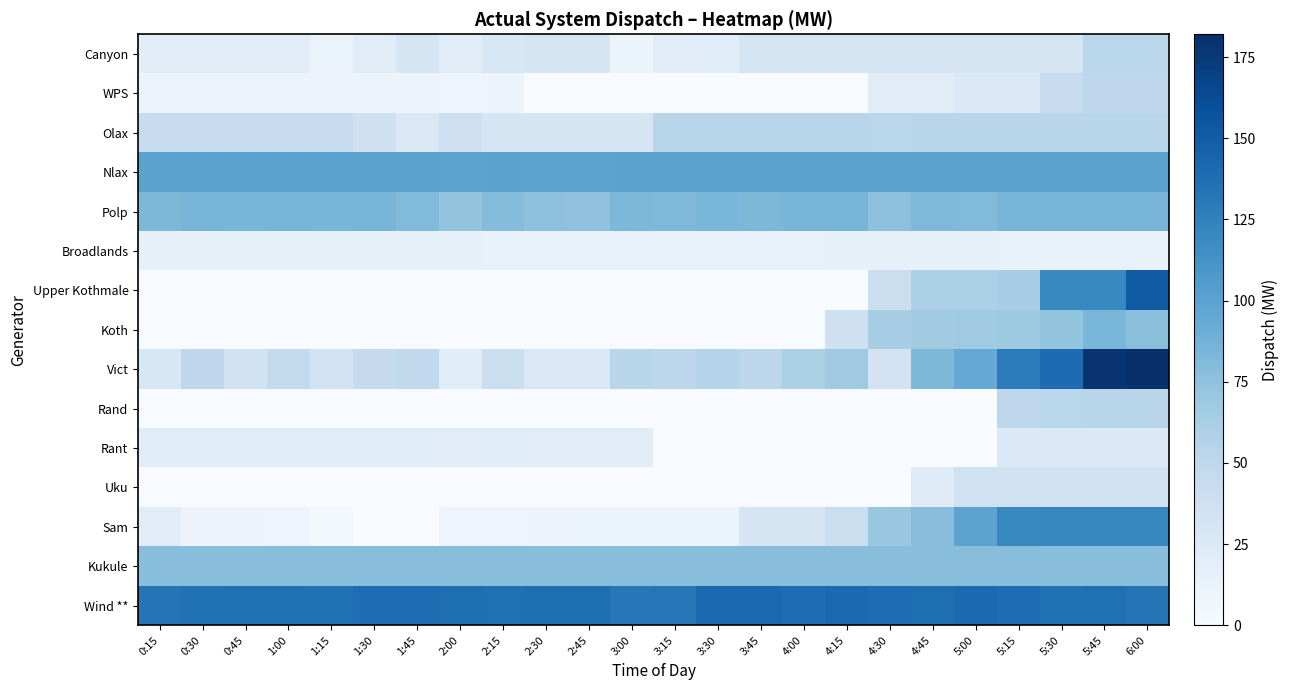

Which series changed the most between 2:30 and 3:00?

Vict